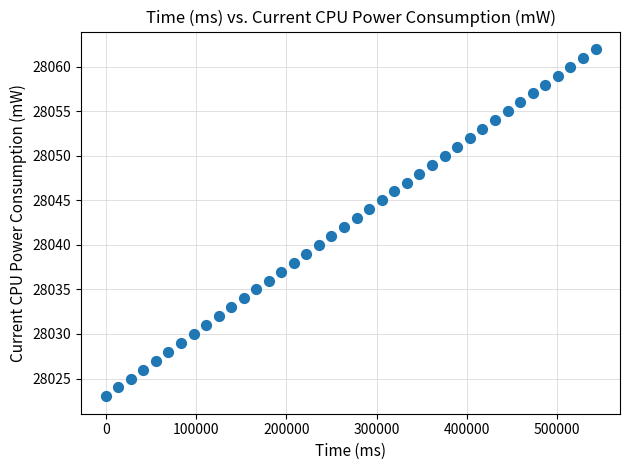

What is the range of Y values (max minus min)?

39